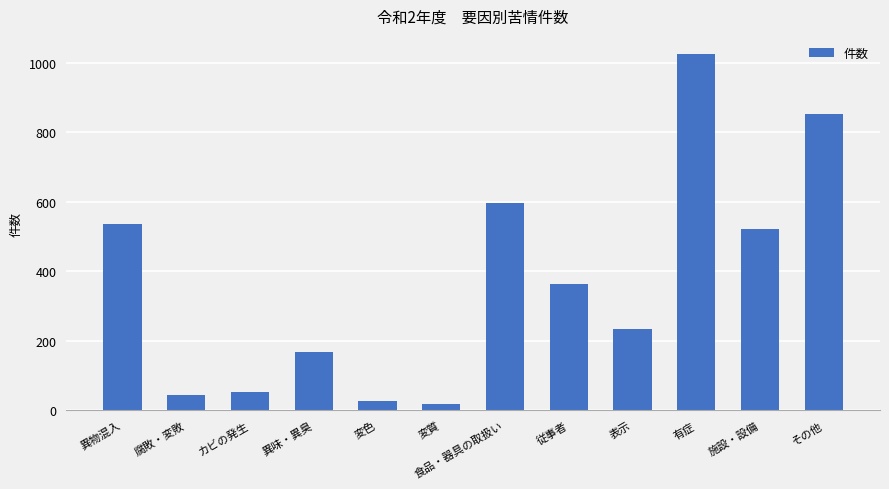

What is the value of the 2nd bar from the left?

45